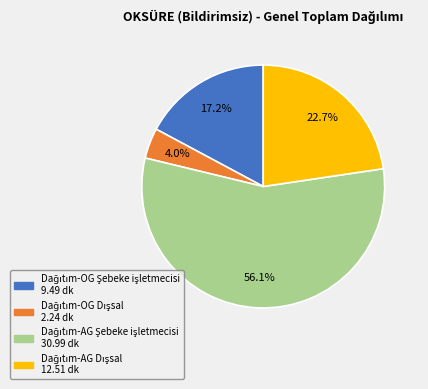

Does any single category account for the majority?

Yes